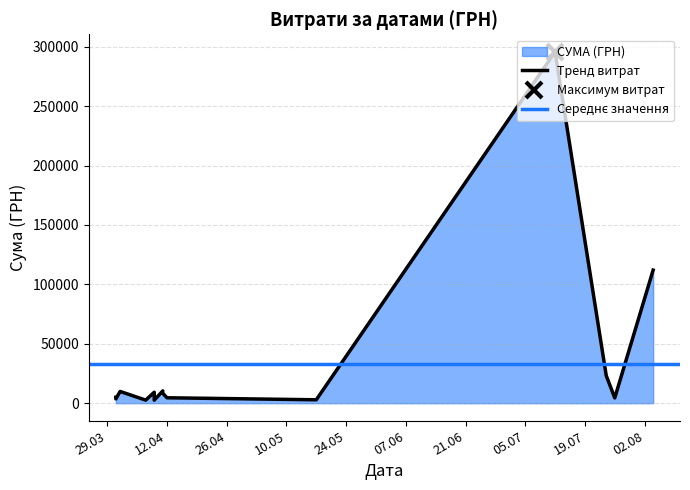

What is the approximate value at 11.04.2016?

8360.4